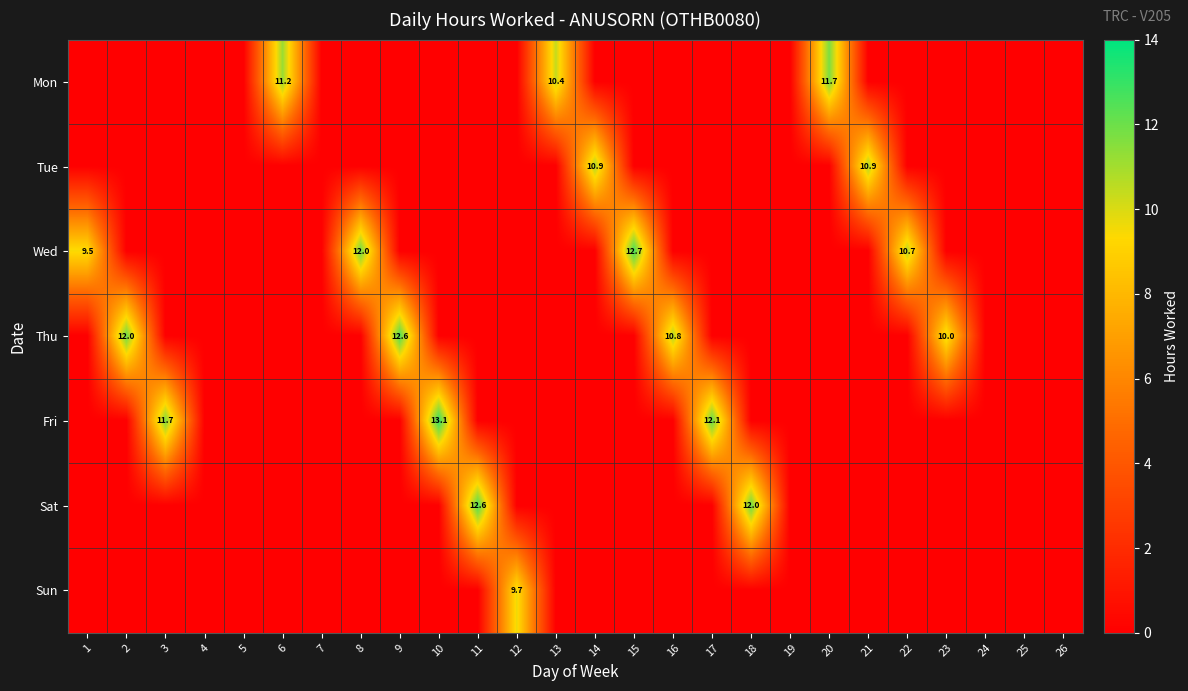

Between 3 and 25, which is larger?

3